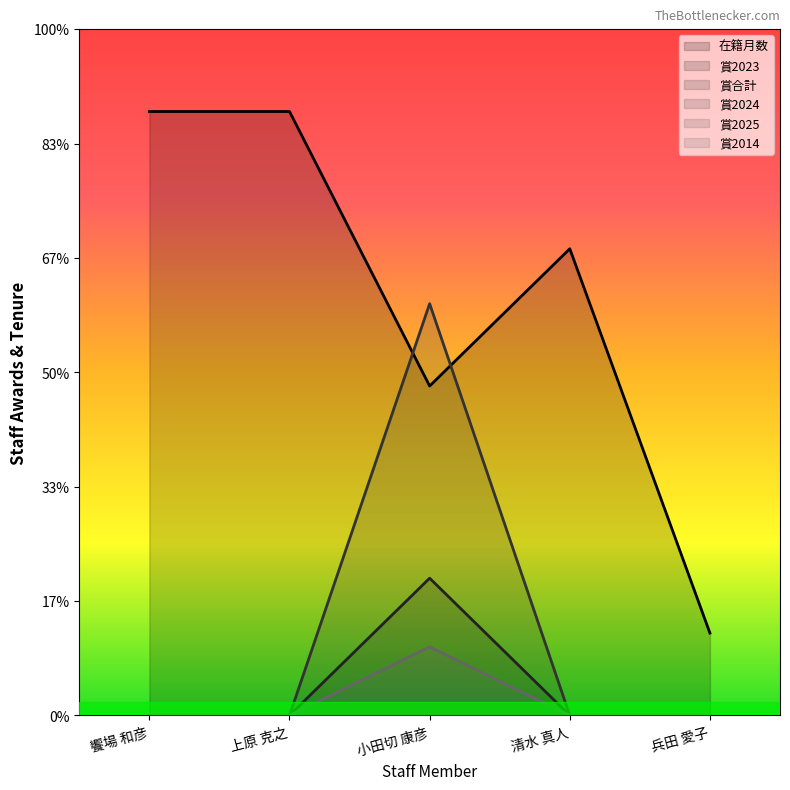

What position from the right is 兵田 愛子?

1